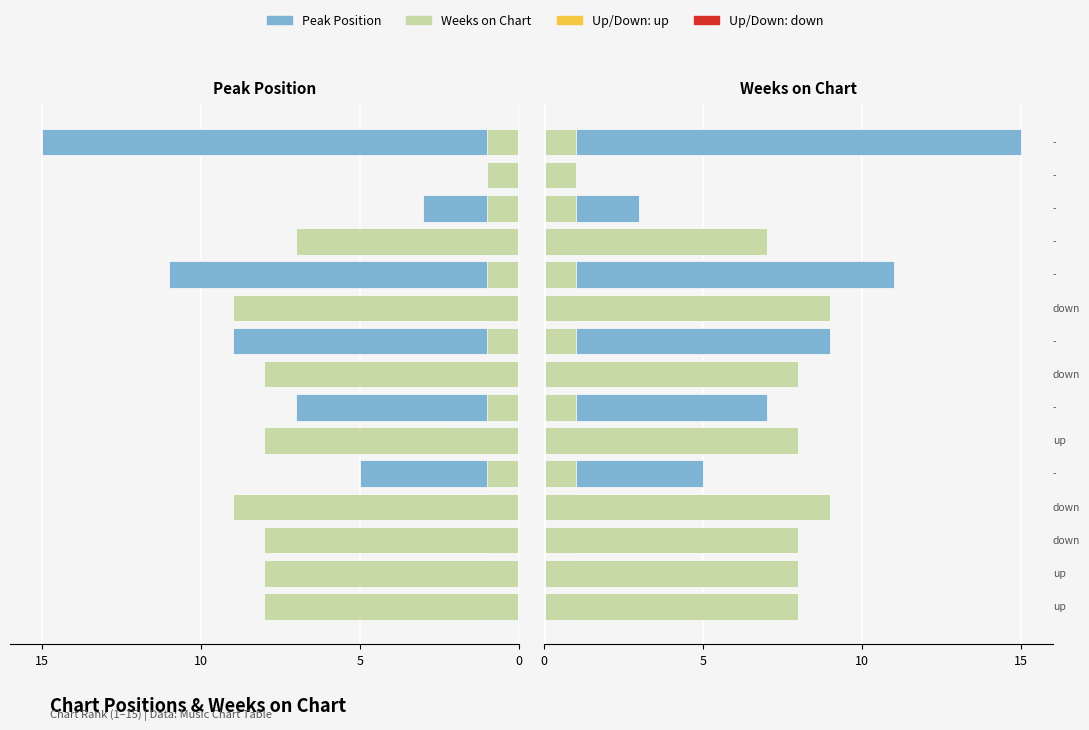

At how many categories does at least one series exceed 8?

5